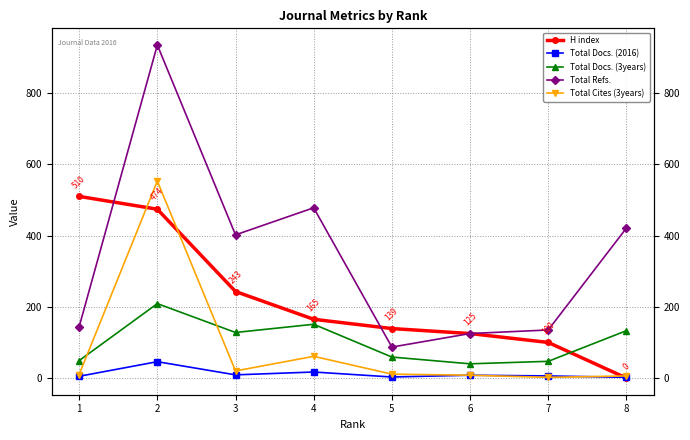

What is the maximum value shown in the chart?

935